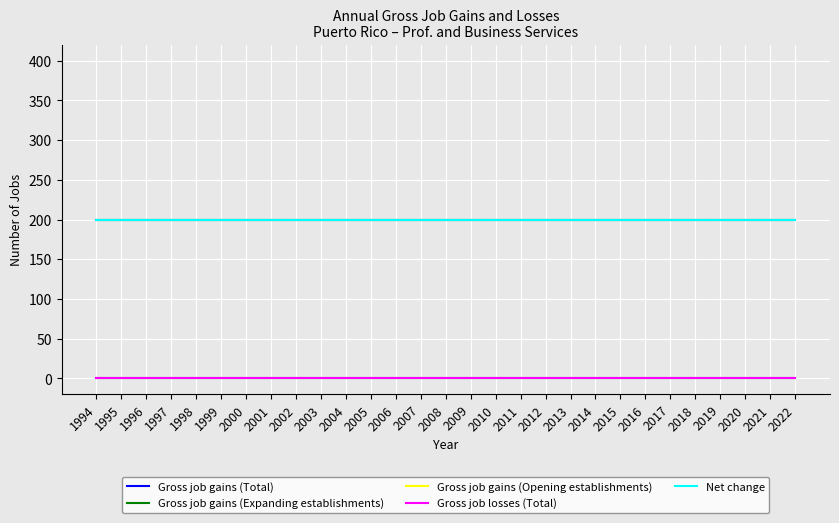

True or false: Net change has more than 1 interior local peaks.

False